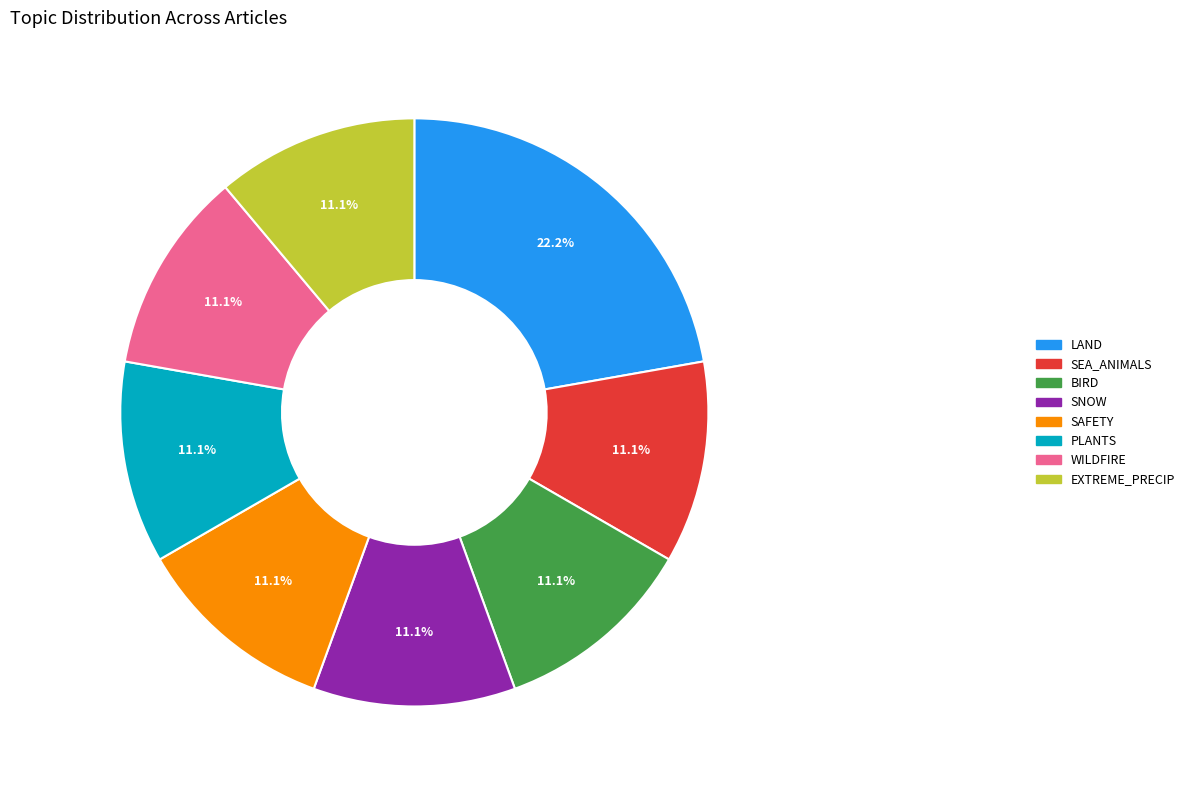

Is there any slice that represents more than half of the pie?

No